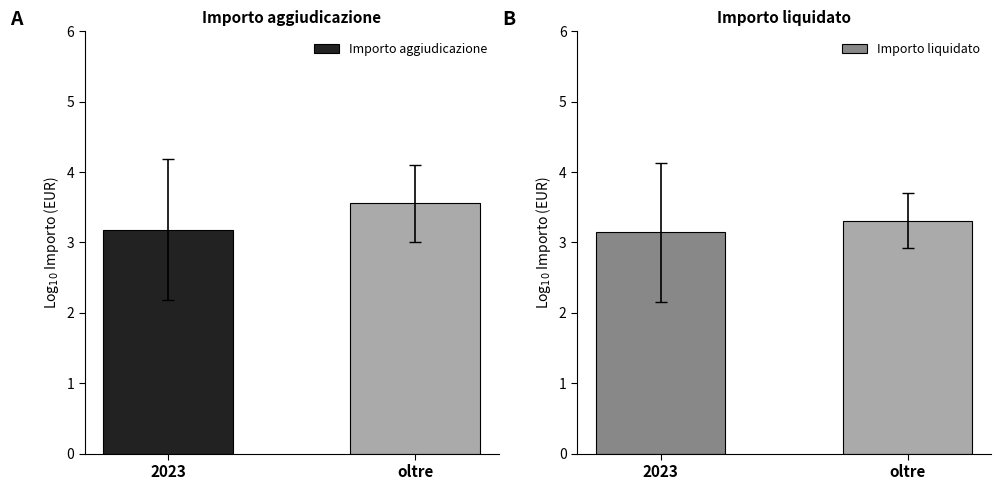

What is the total value across all series at oltre?

6.9